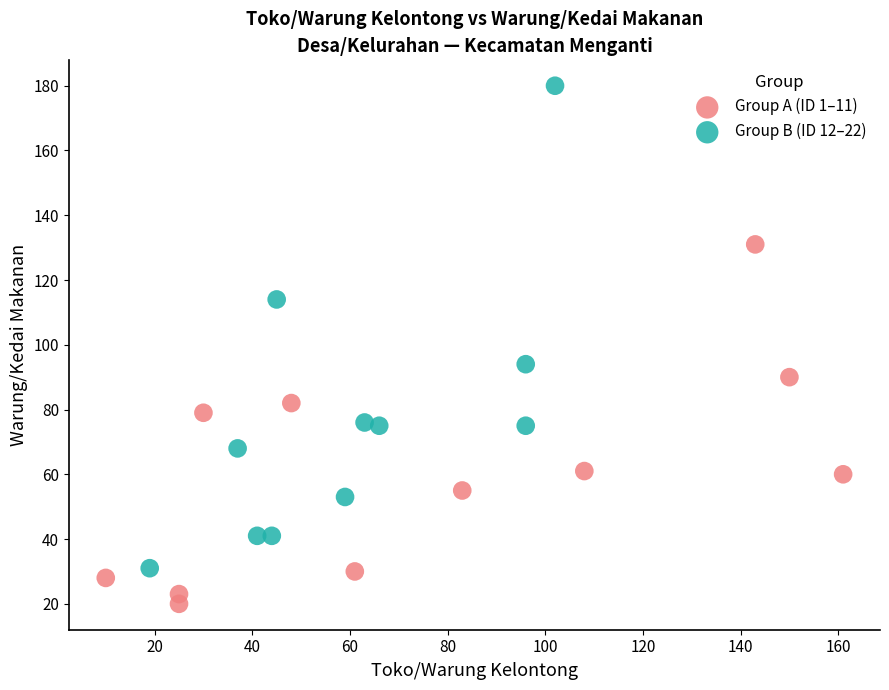

Which series contains the lowest Y value?

Group A (ID 1–11)